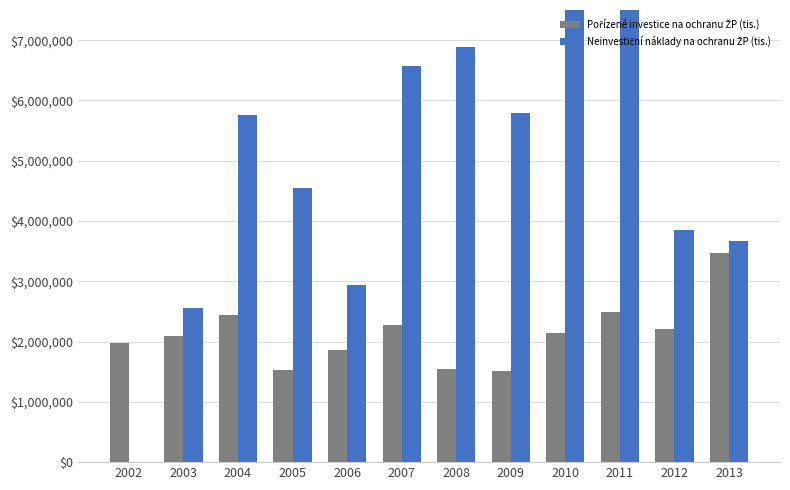

Rank the series by their average value, from highest to lowest.

Neinvestiční náklady na ochranu ŽP (tis.), Pořízené investice na ochranu ŽP (tis.)